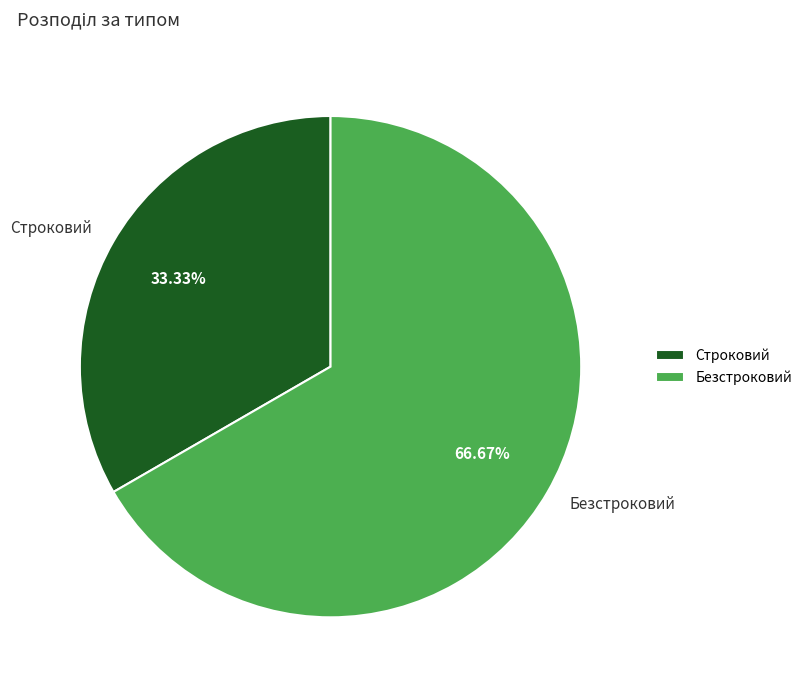

Which category has the smallest portion of the pie?

Строковий